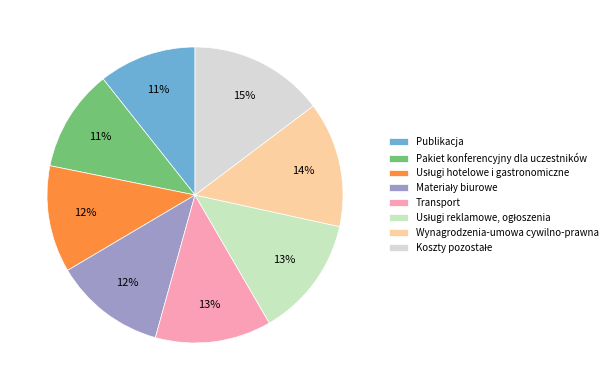

What percentage is NOT represented by Publikacja?

89.3%